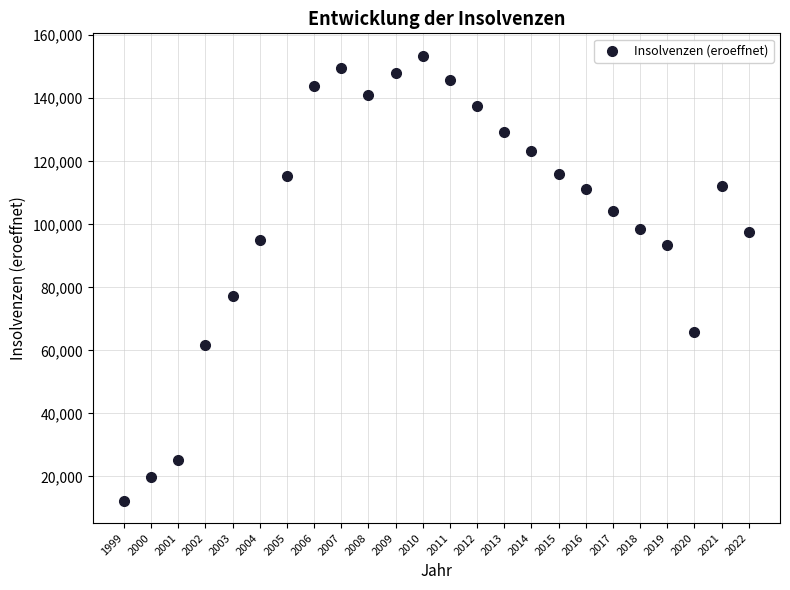

What is the range of Y values (max minus min)?

141294